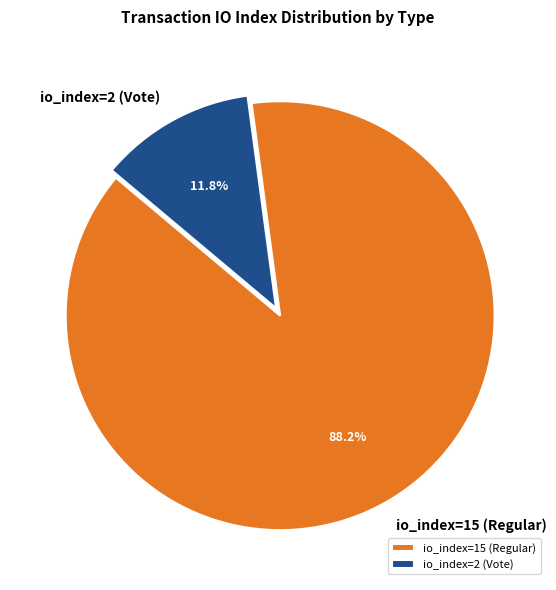

Does any single category account for the majority?

Yes